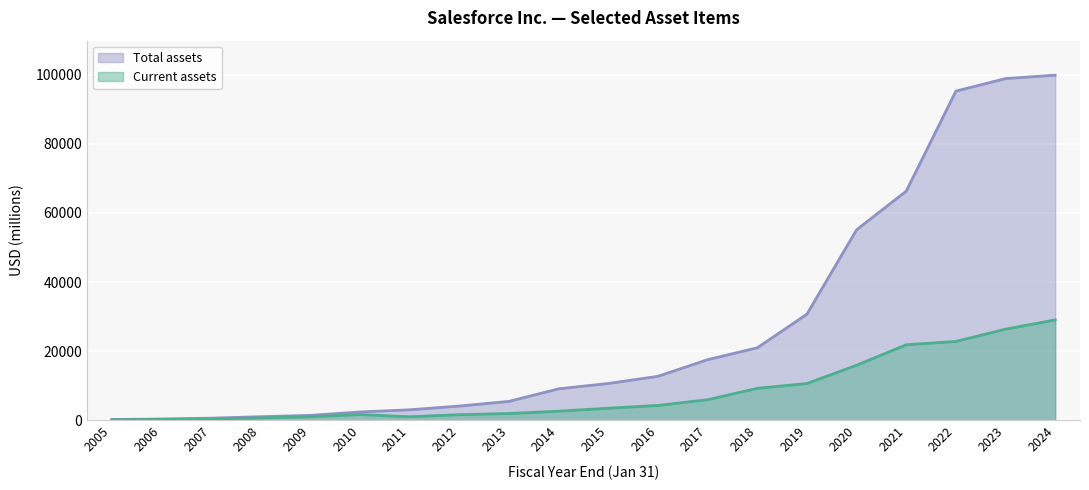

What is the value of the Current assets point at the 18th from the left?

22850